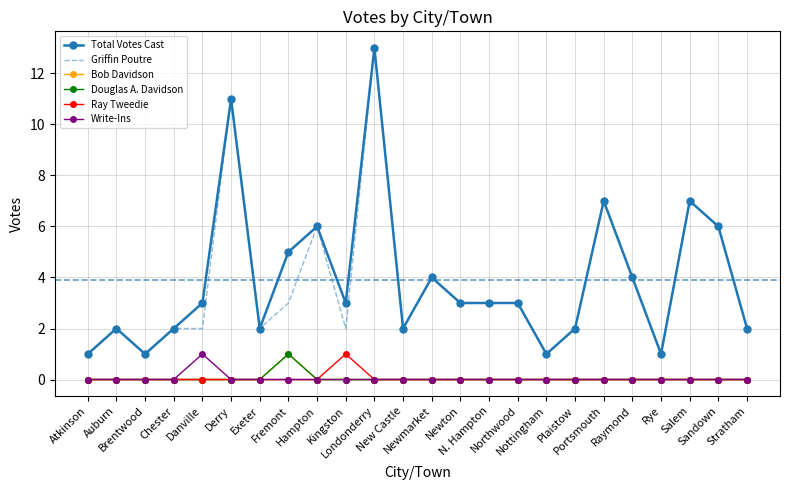

What is the sum of all Ray Tweedie values?

1